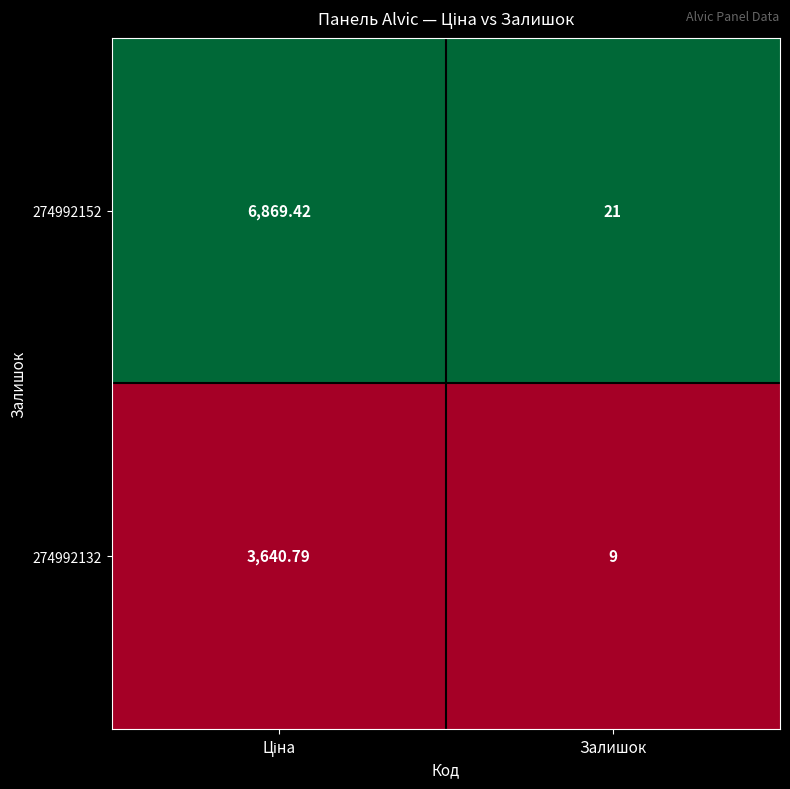

Which series has the widest spread of values?

274992152